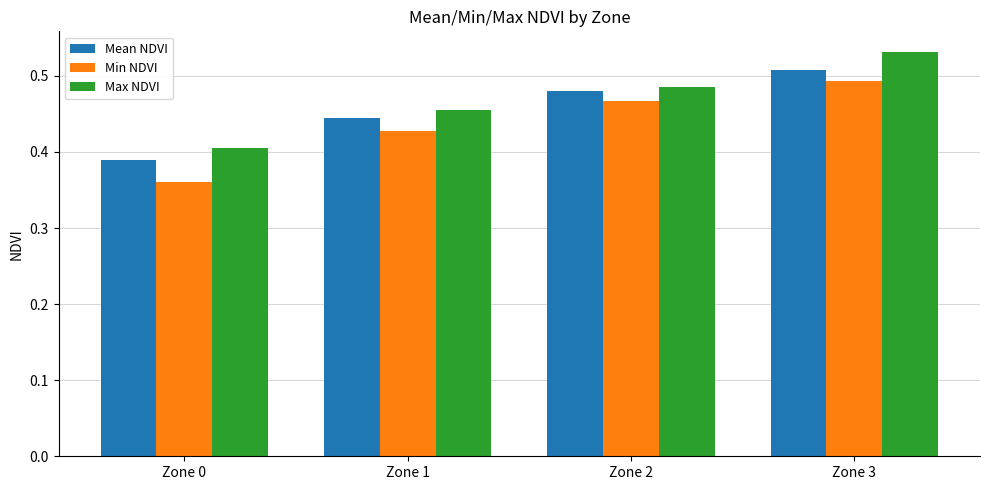

What is the difference between the Mean NDVI values at Zone 0 and Zone 3?

0.1